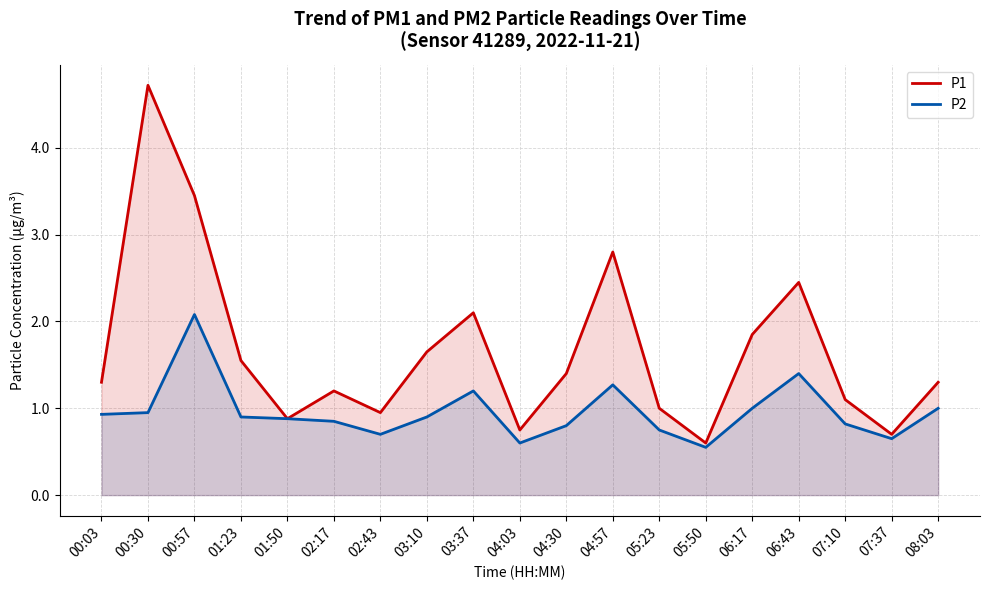

Rank the series at 02:43 from lowest to highest value.

P2, P1